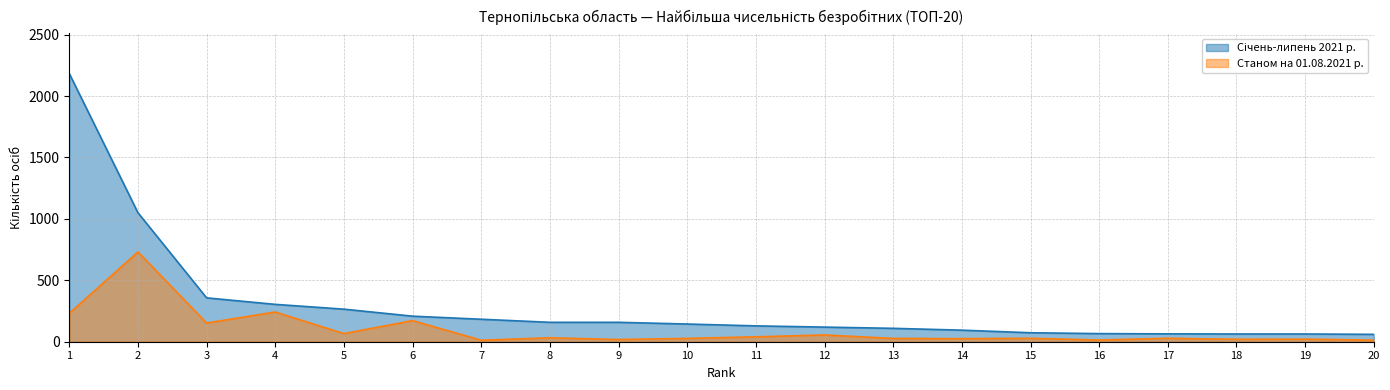

At which label does Січень-липень 2021 р. reach its peak?

1